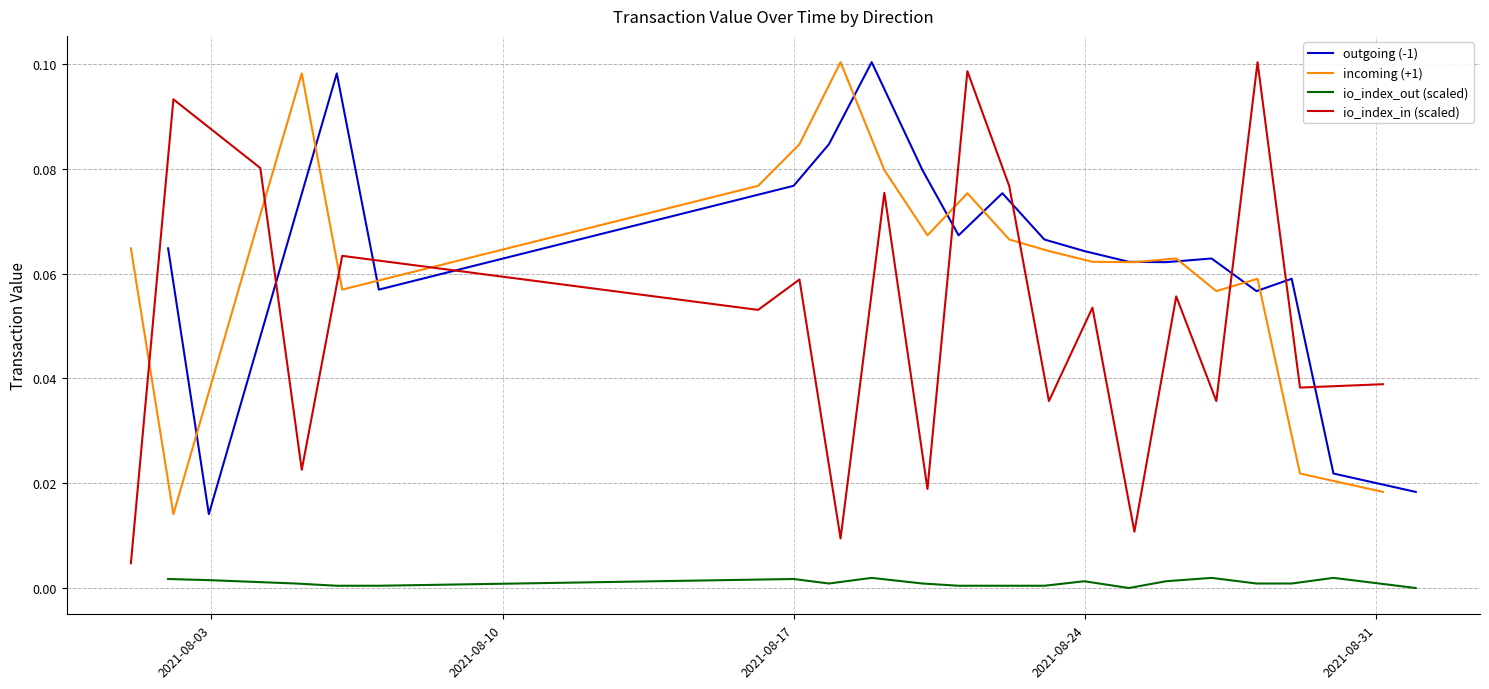

How many lines are shown in the chart?

4